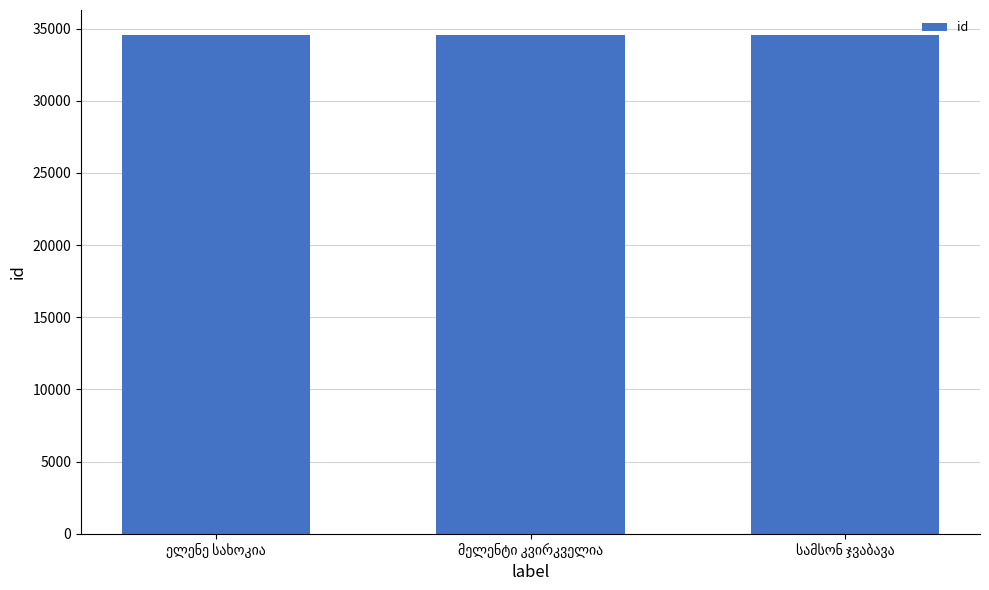

How many bars are there in total?

3